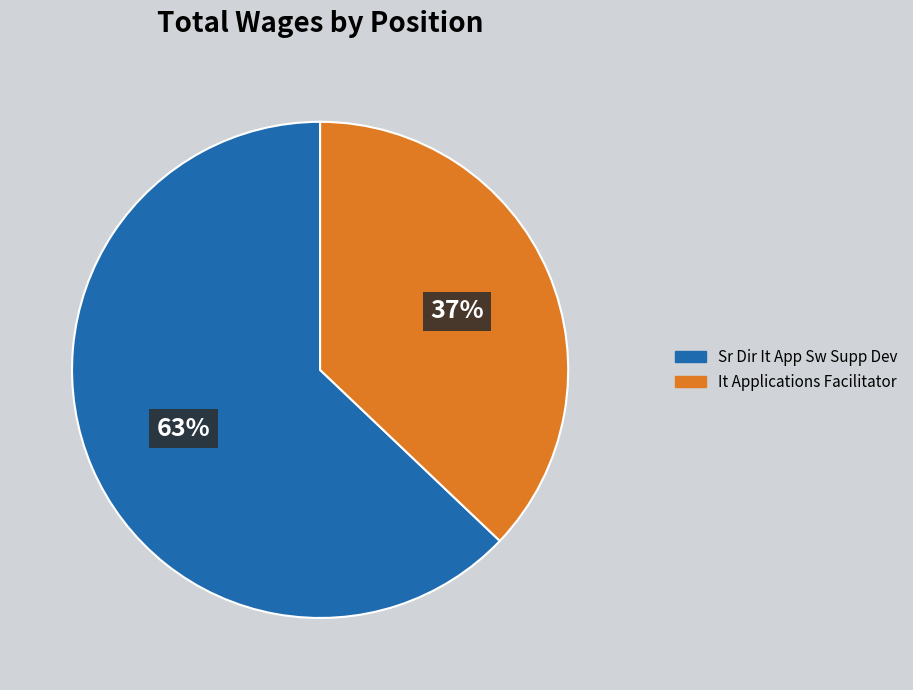

To the nearest percent, what is the combined percentage of It Applications Facilitator and Sr Dir It App Sw Supp Dev?

100%